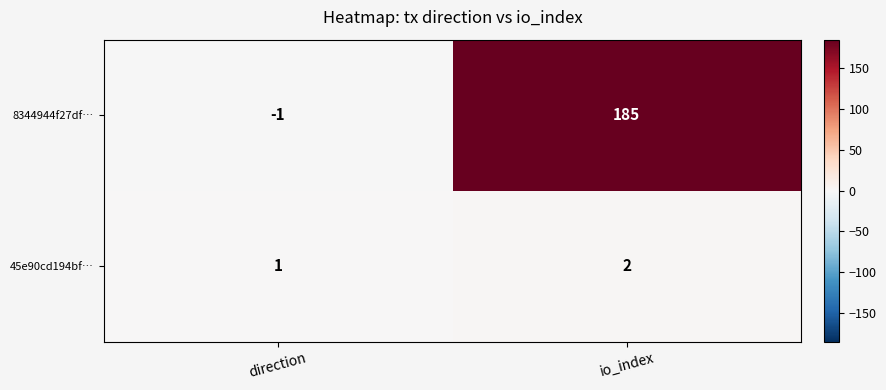

How many series are shown in this chart?

2